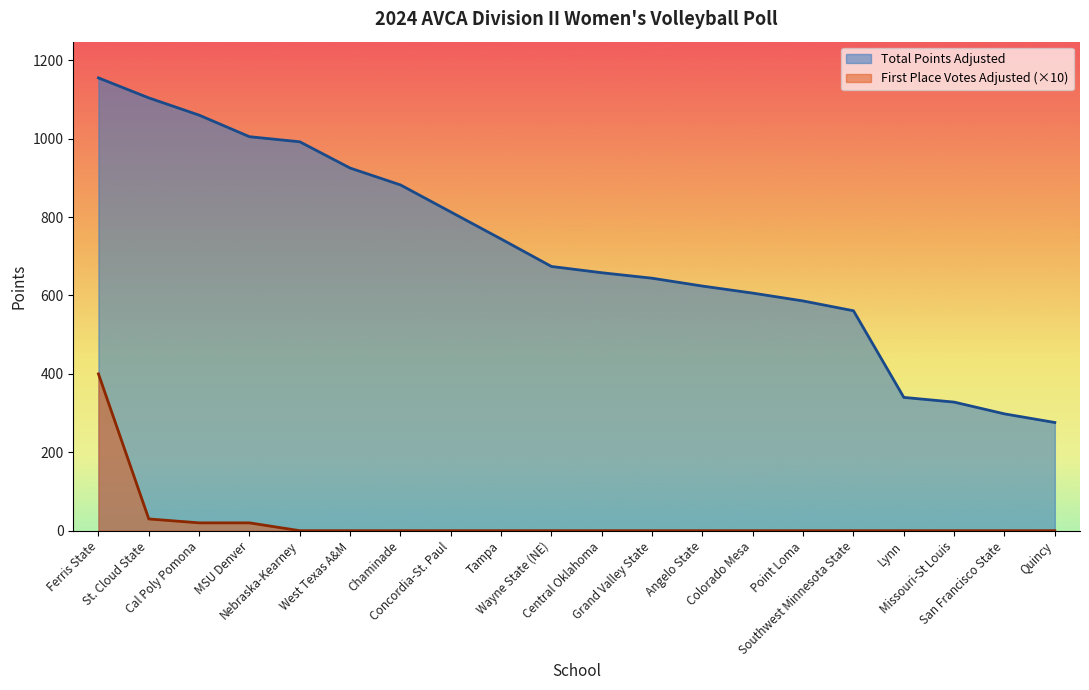

True or false: First Place Votes Adjusted and Total Points Adjusted cross at least once.

False